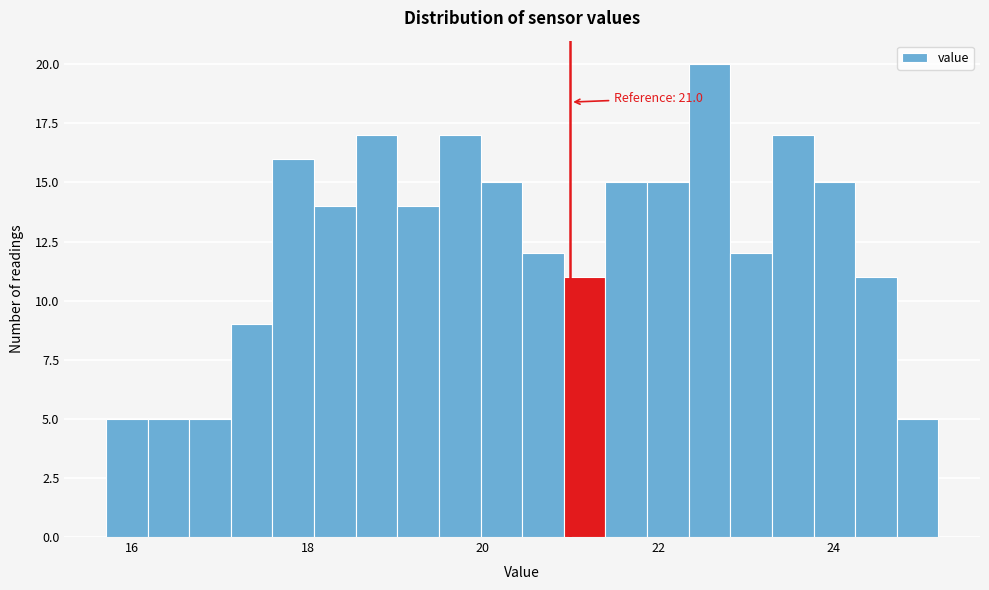

Read against the x-axis, roughly where is the centre of the tallest bar?

22.6